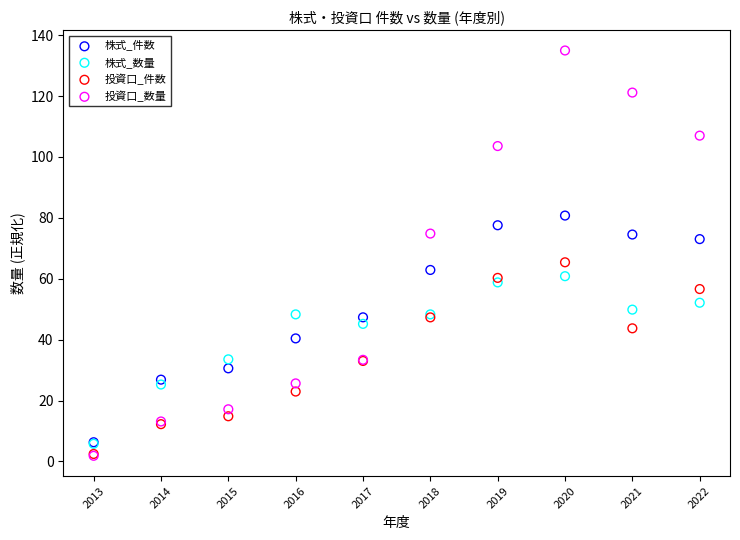

Which series reaches the maximum Y coordinate?

投資口_数量